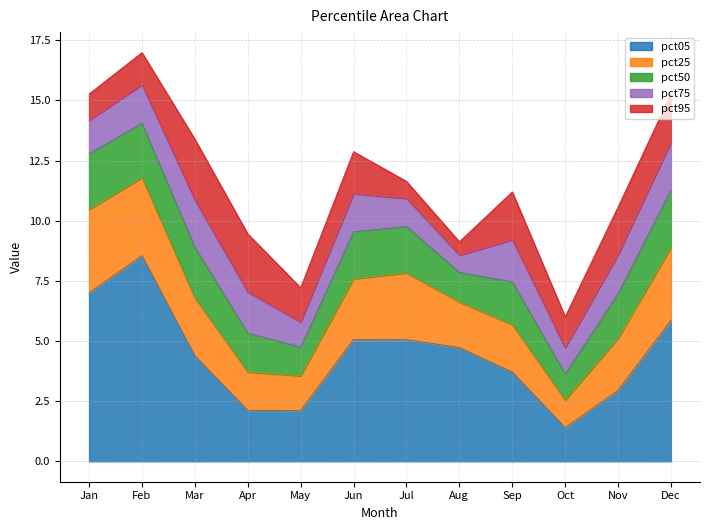

True or false: pct75 has more than 1 points higher than both neighbors.

True